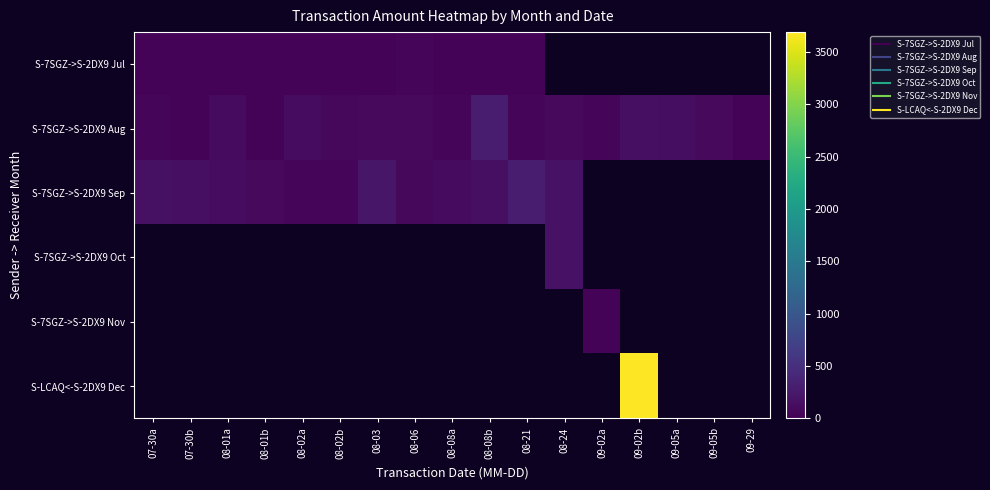

Where is S-7SGZ->S-2DX9 Sep nearest to the value 169?

07-30a